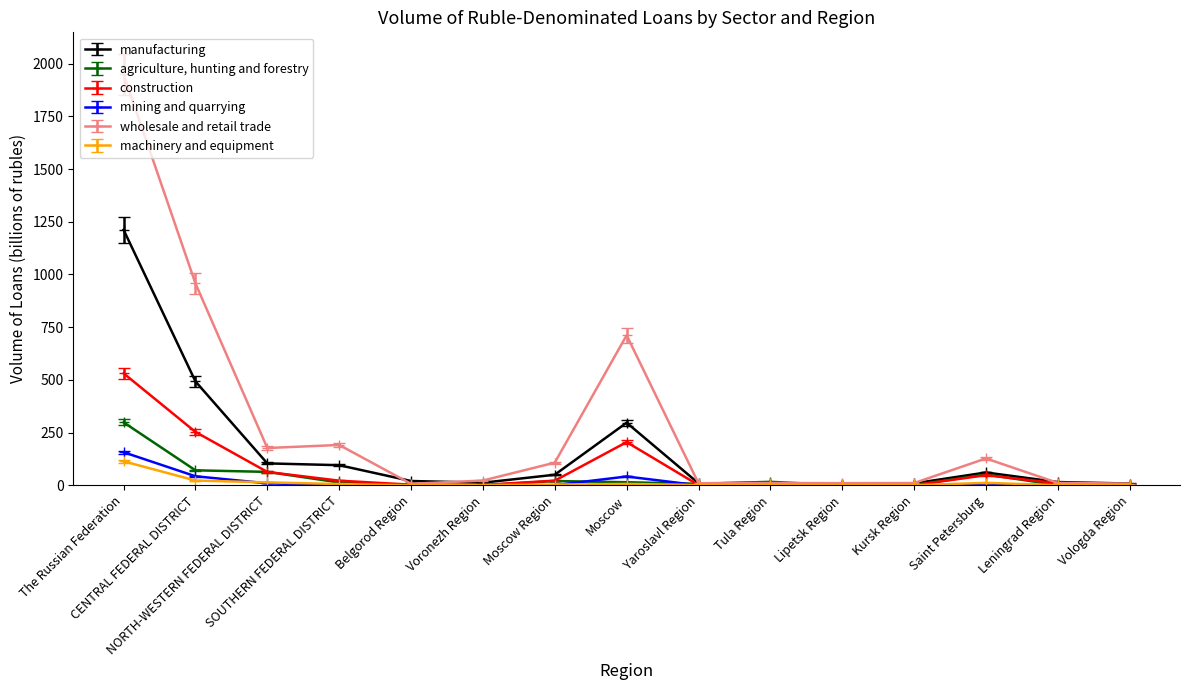

What is the average value of the construction series?

77.7